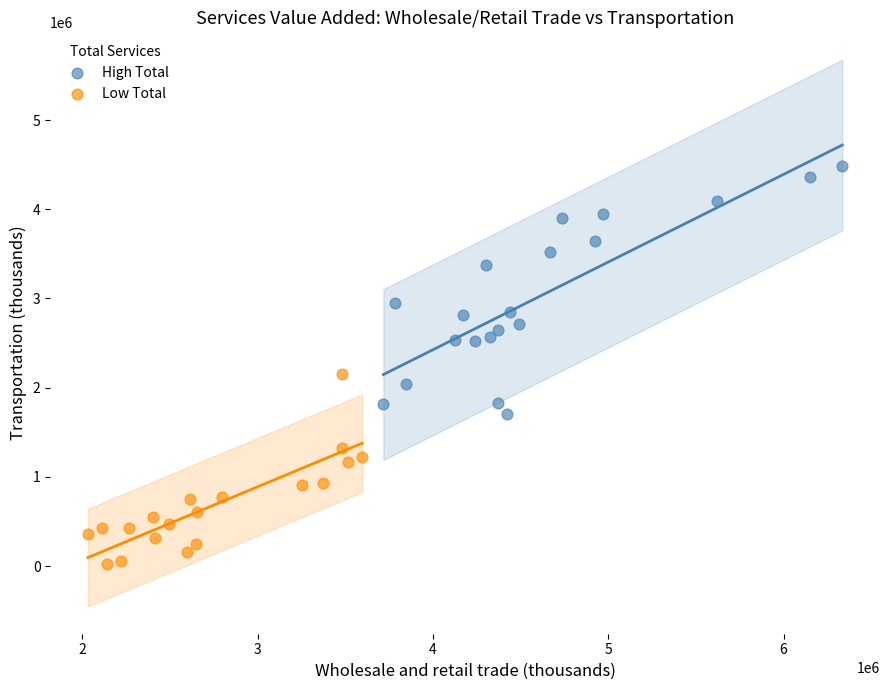

Which series reaches the minimum Y coordinate?

Low Total